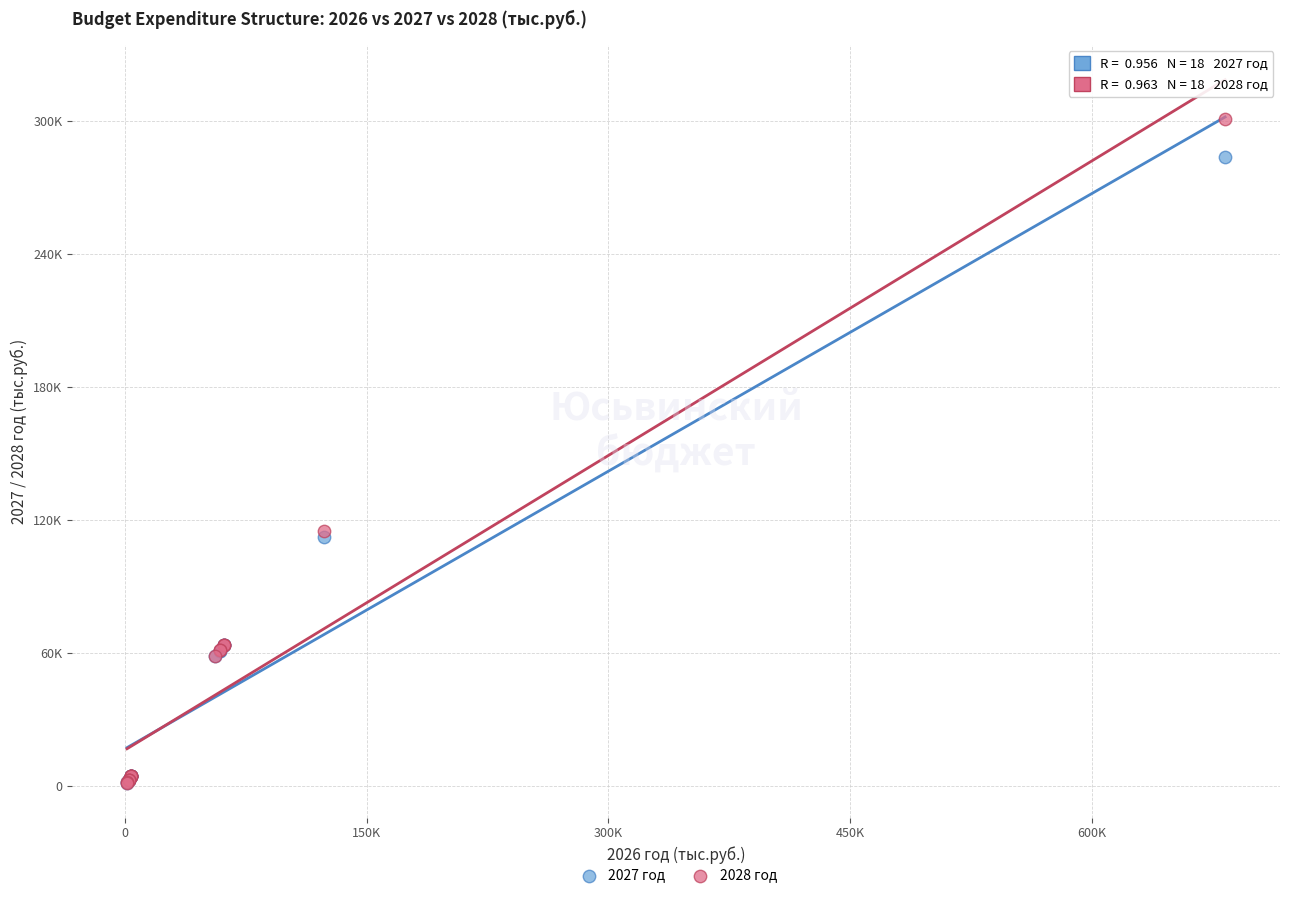

What are all the series names shown in the legend?

2027 год, 2028 год